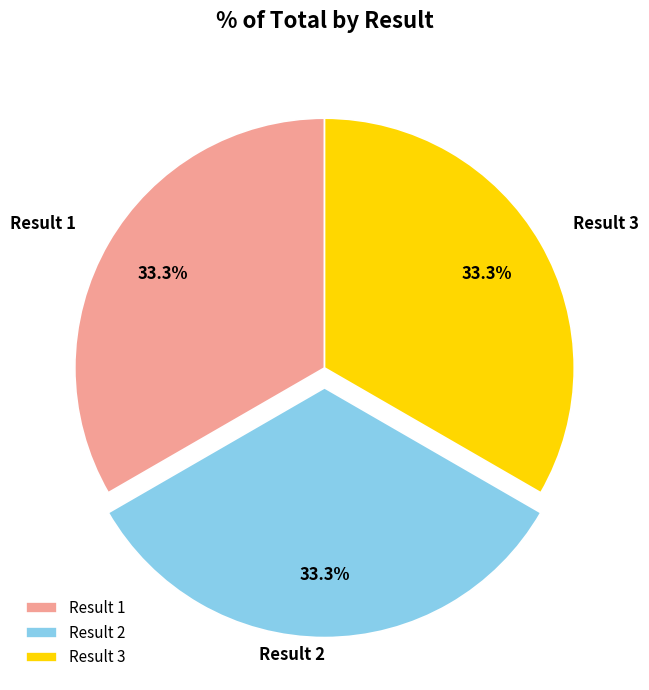

Approximately how many times larger is the value at Result 3 compared to Result 1?

1.0